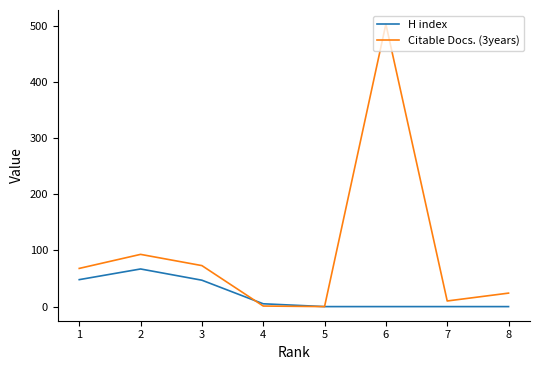

At which category is the sum across all series the highest?

6